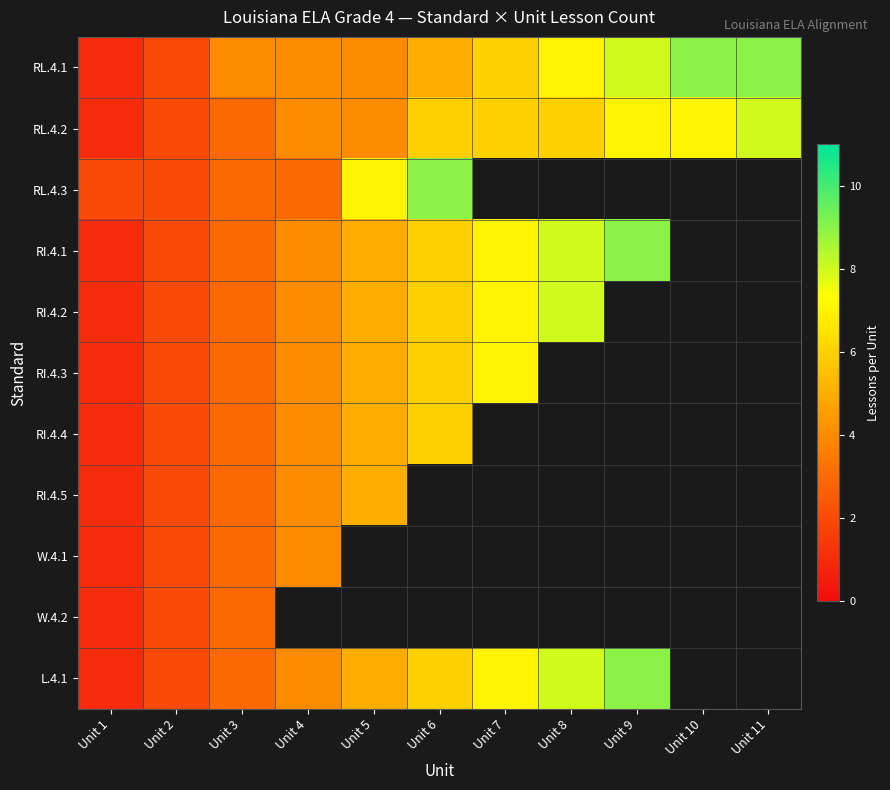

At which label does W.4.2 reach its peak?

Unit 3